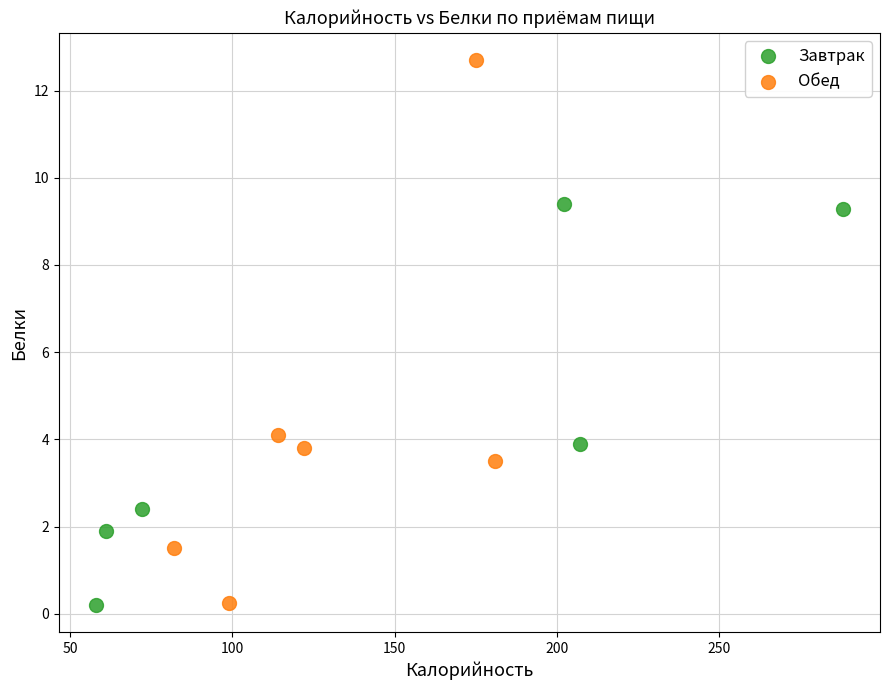

Which series has the largest Y range (max minus min)?

Обед